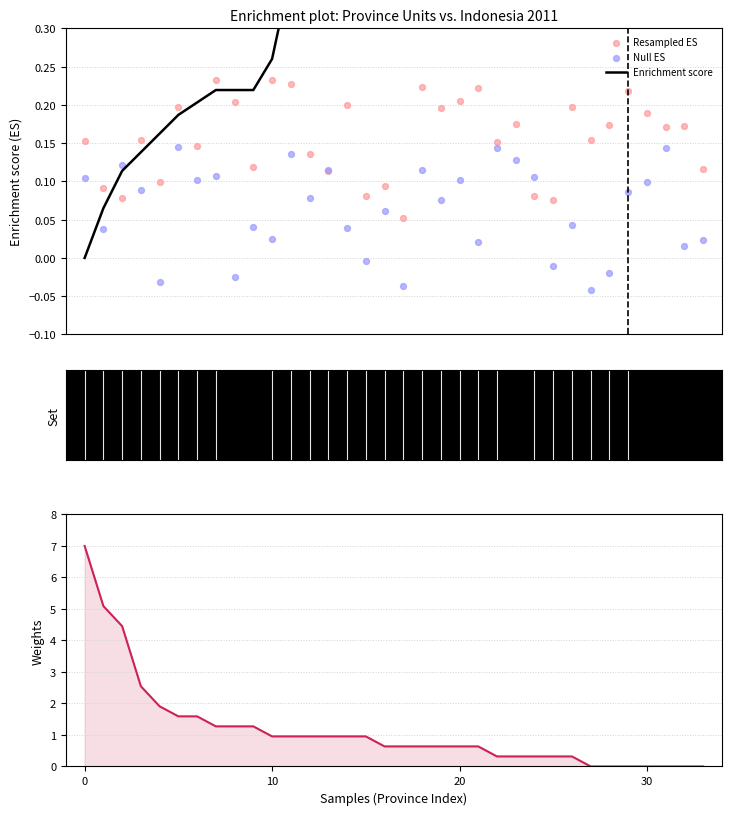

At how many categories does at least one series exceed 1?

10